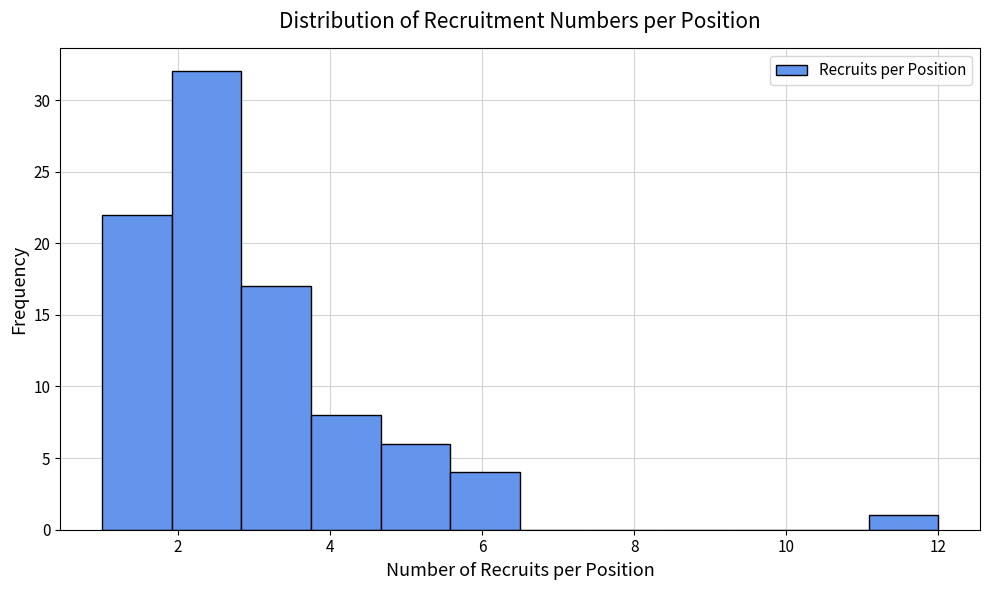

How tall is the bar that spans 5.6 to 6.6 on the x-axis? Neither the bar edges nor the heights are printed on the chart, so give them approximately, as read against the axes.

4